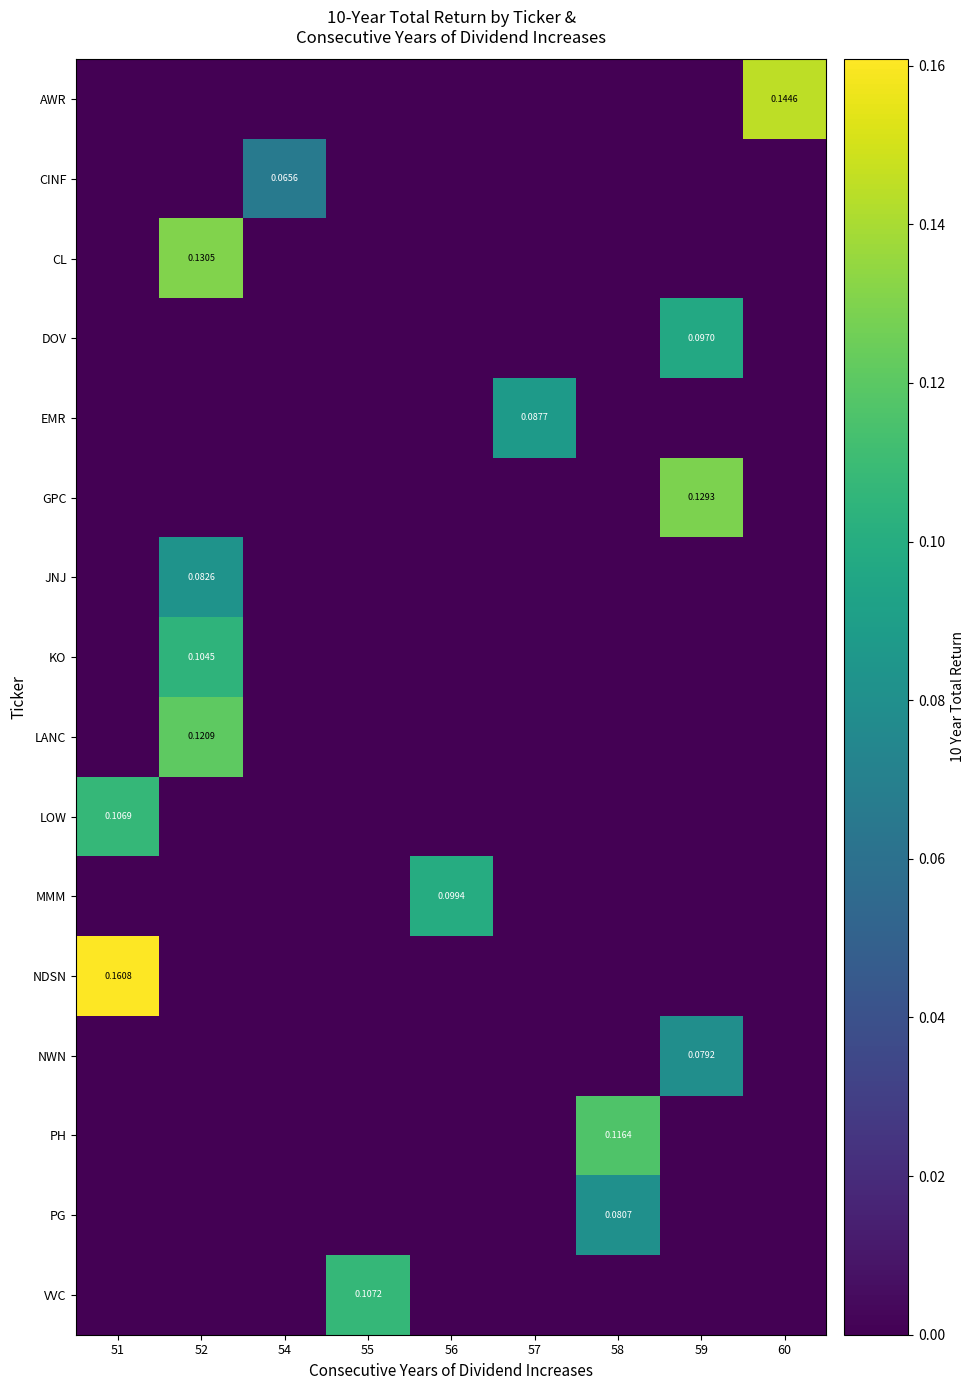

What is the difference between the maximum and minimum values in the AWR series?

0.1